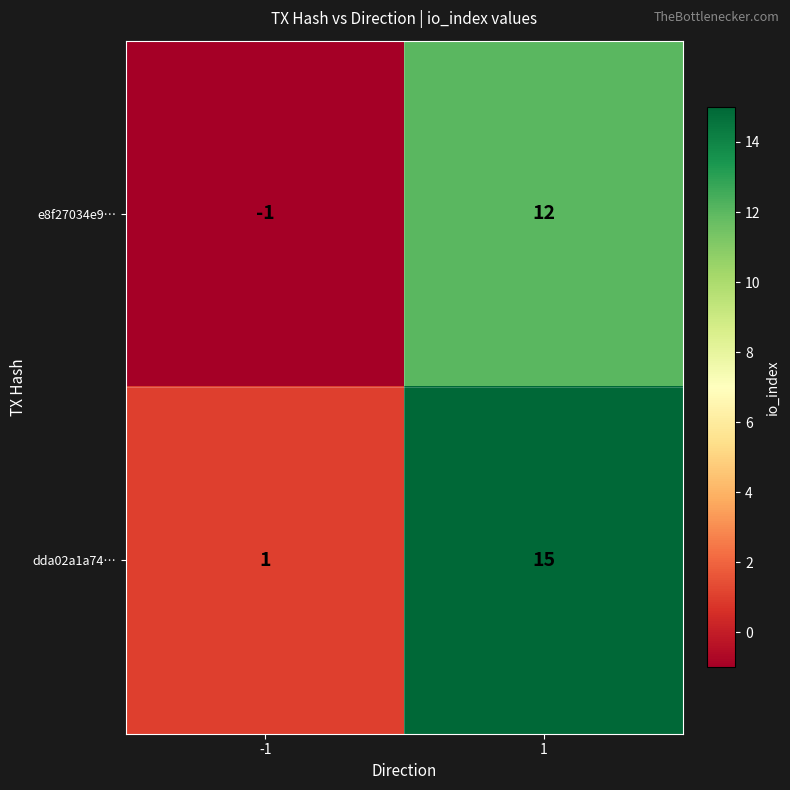

What is the spread (max minus min) of values at 1?

3